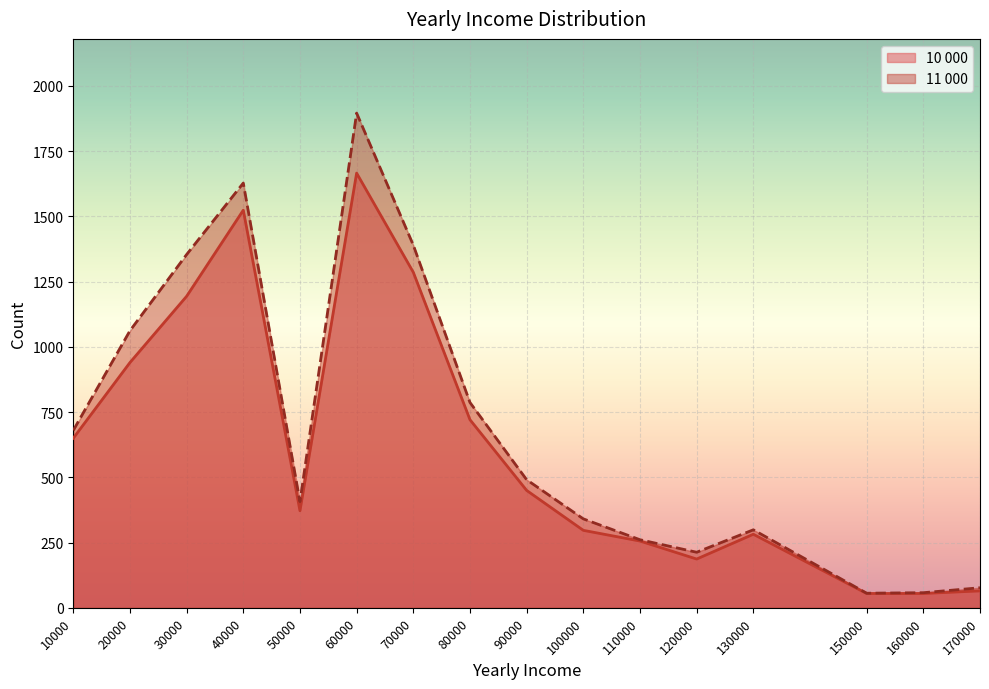

Reading left to right, transcribe all the data shown in this chart.

10 000: 650	940	1194	1524	372	1666	1286	721	450	297	256	187	282	55	55	65
11 000: 680	1062	1354	1628	407	1896	1390	787	491	341	261	213	299	56	58	77